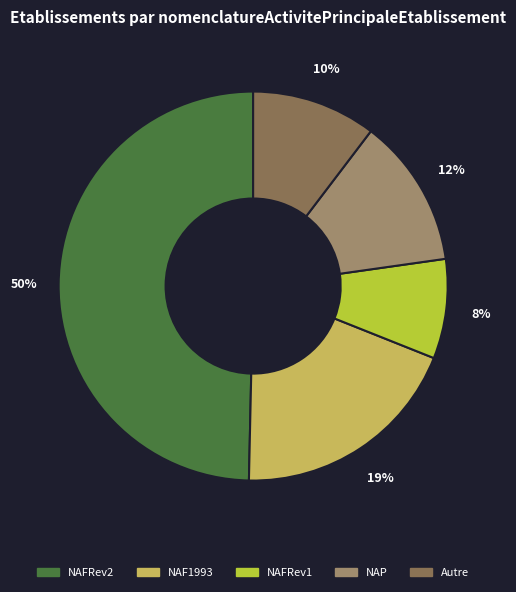

To the nearest percent, what is the average slice percentage?

20%